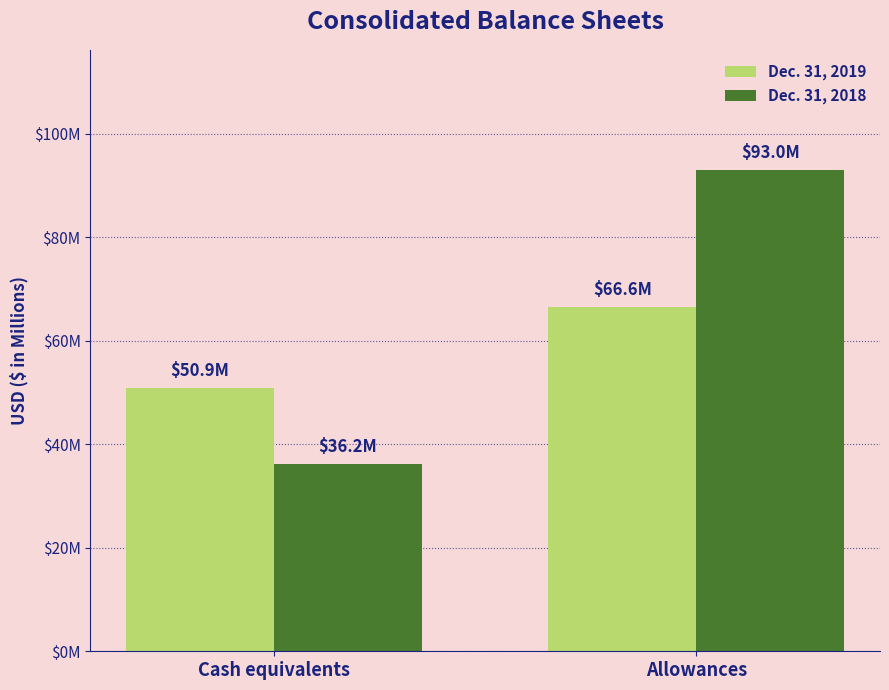

What are all the series names shown in the legend?

Dec. 31, 2019, Dec. 31, 2018